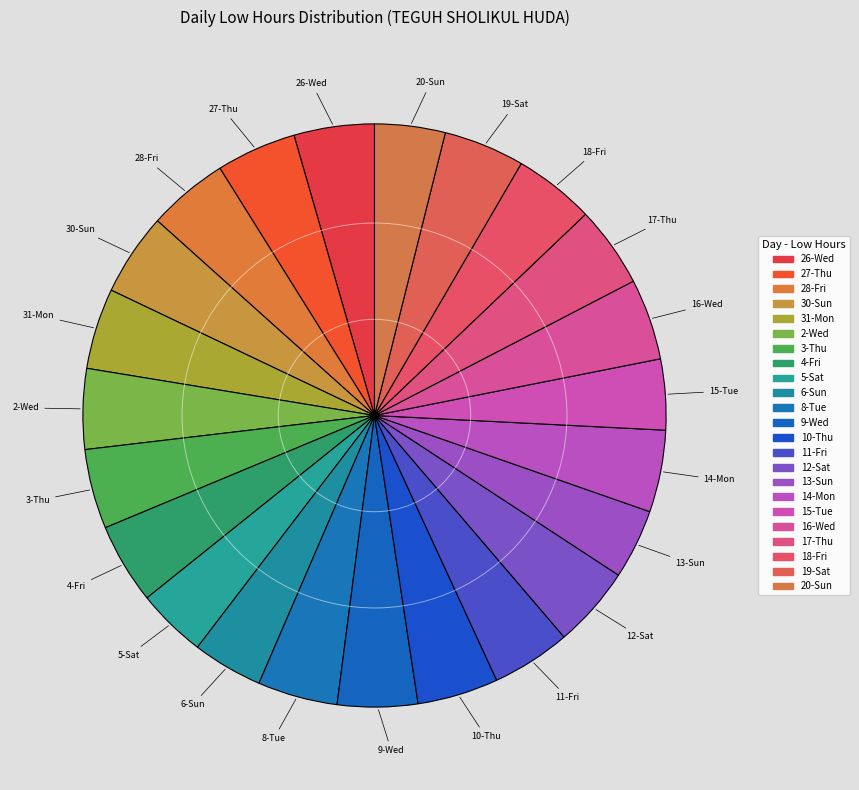

What portion of the pie excludes 31-Mon?

95.5%